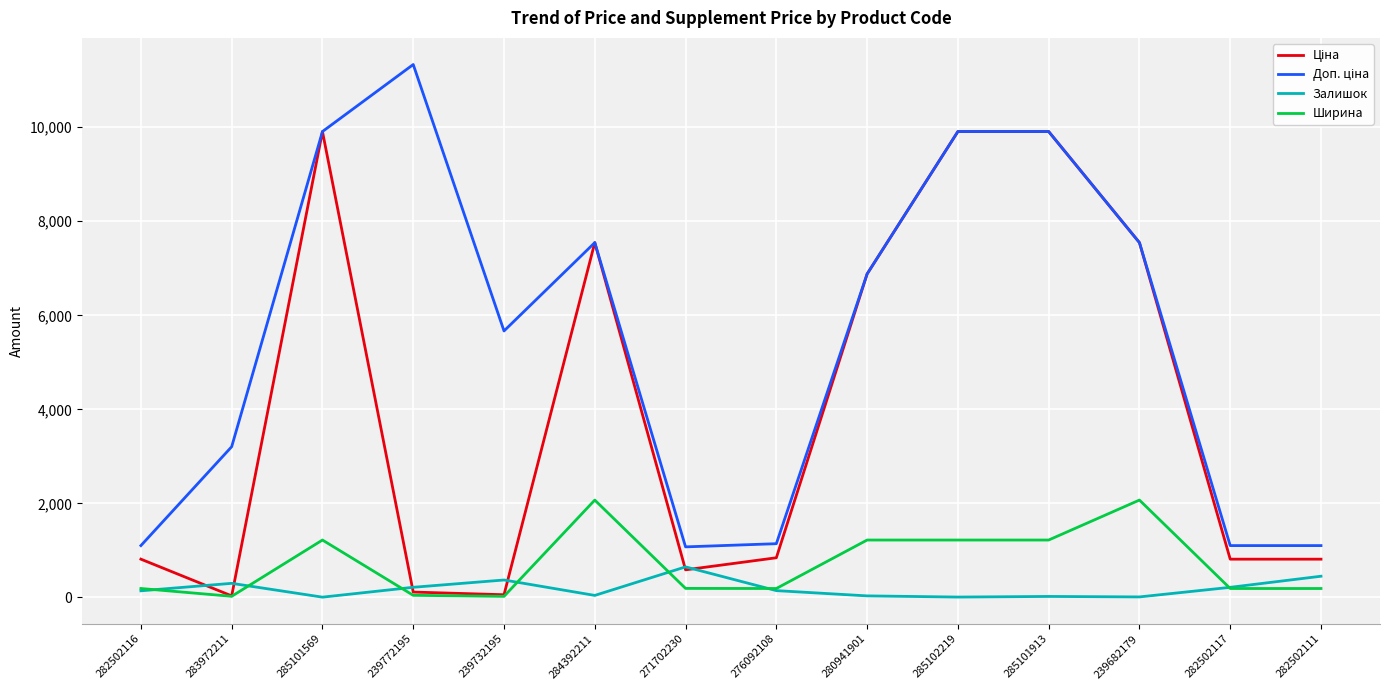

The value of Ширина at 285102219 is 1220.0. True or false?

True